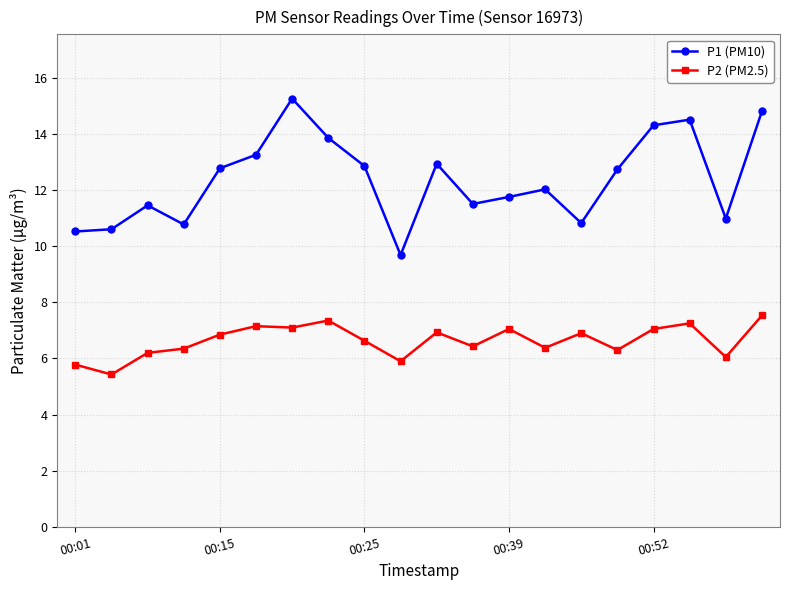

True or false: P2 (PM2.5) has more than 0 interior local peaks.

True